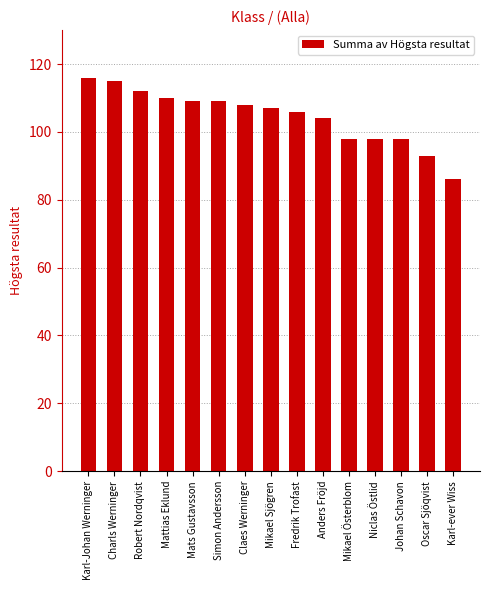

Approximately how many times larger is the value at Niclas Östlid compared to Charls Werninger?

0.9